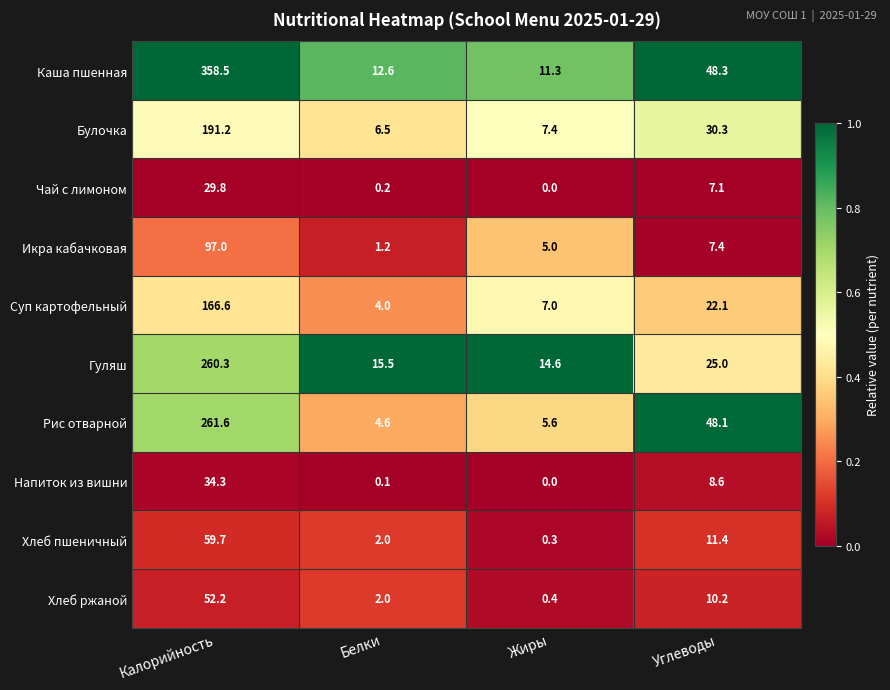

What is the difference between the maximum and minimum values in the Хлеб пшеничный series?

59.4